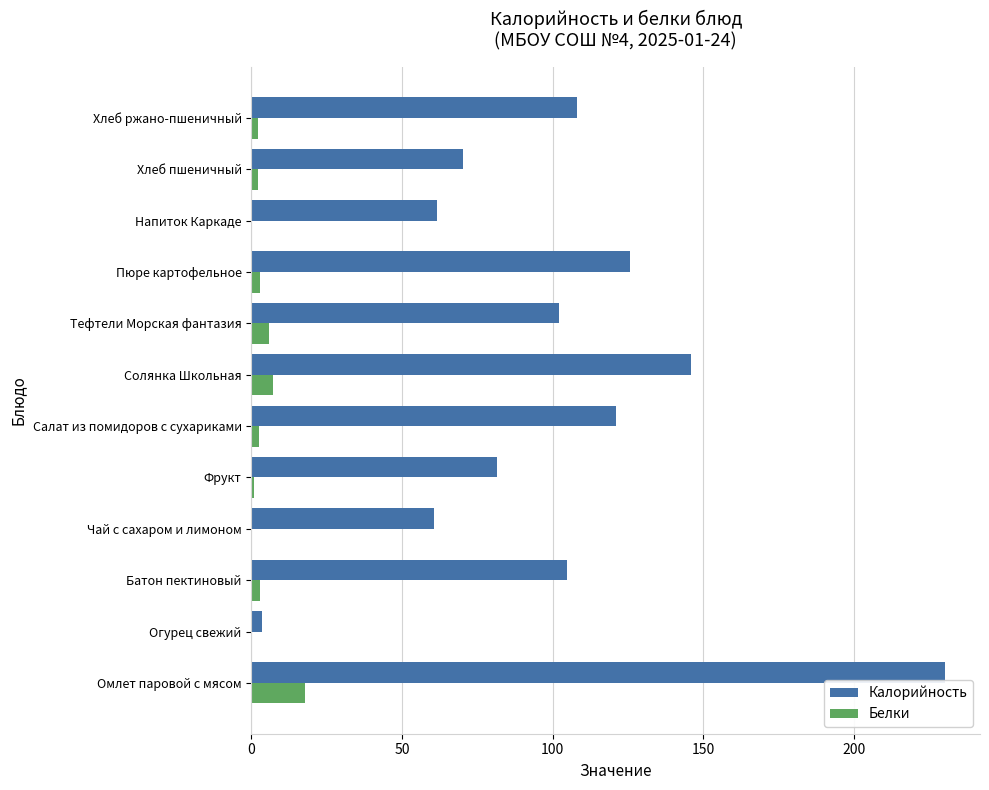

How many categories are shown in the chart?

12